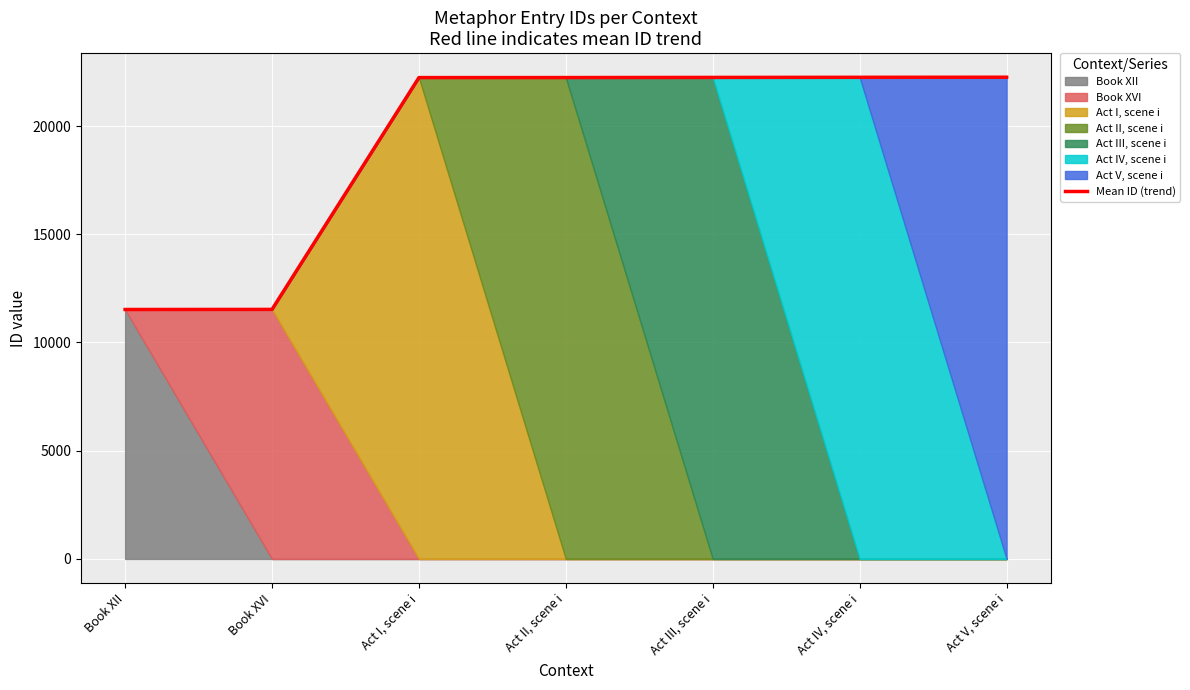

Approximately how many times larger is the value at Act II, scene i compared to Act V, scene i?

1.0